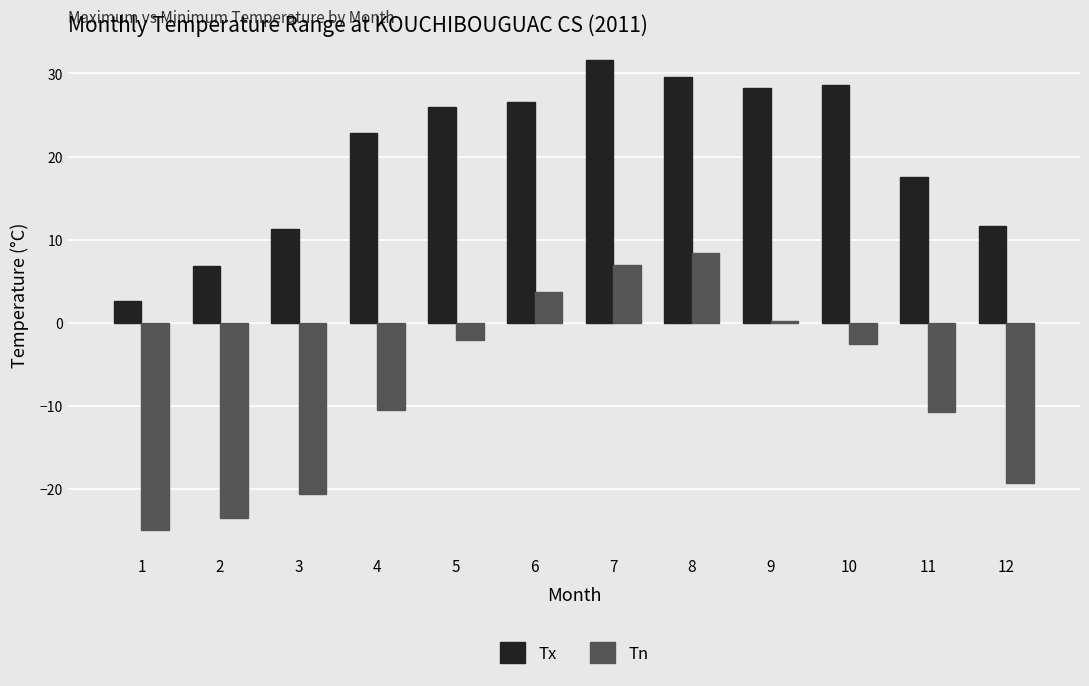

Is it true that Tn equals 0.2 at 9?

True